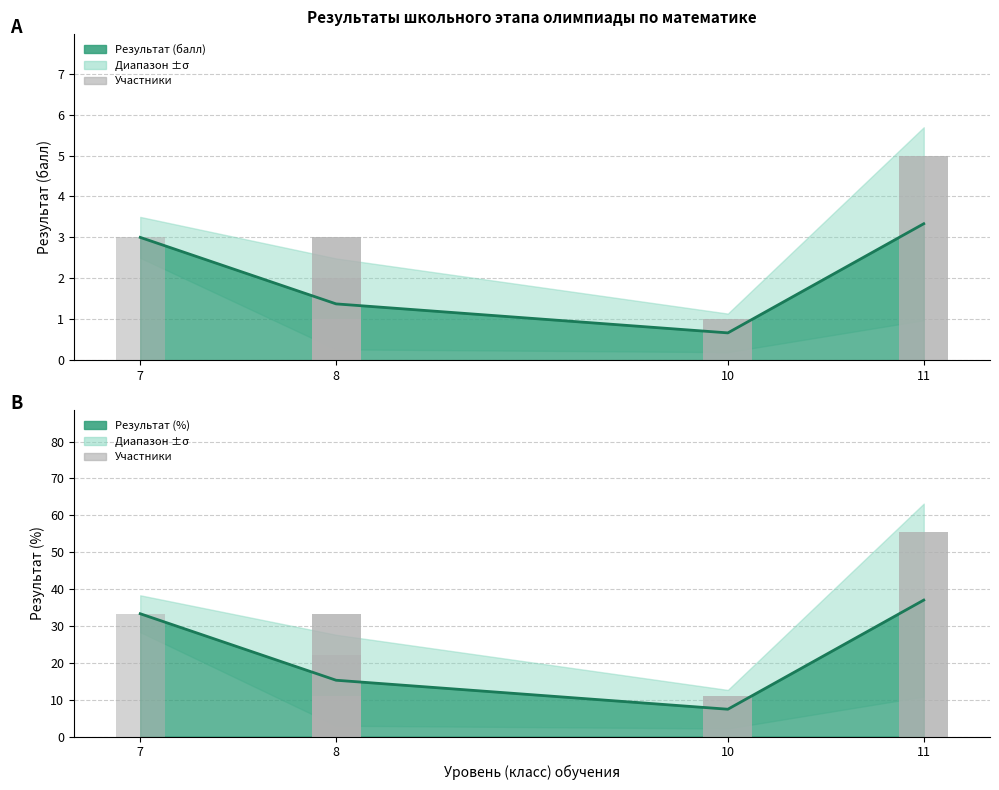

What is the average value of the Отдельные участники (%) series?

19.2